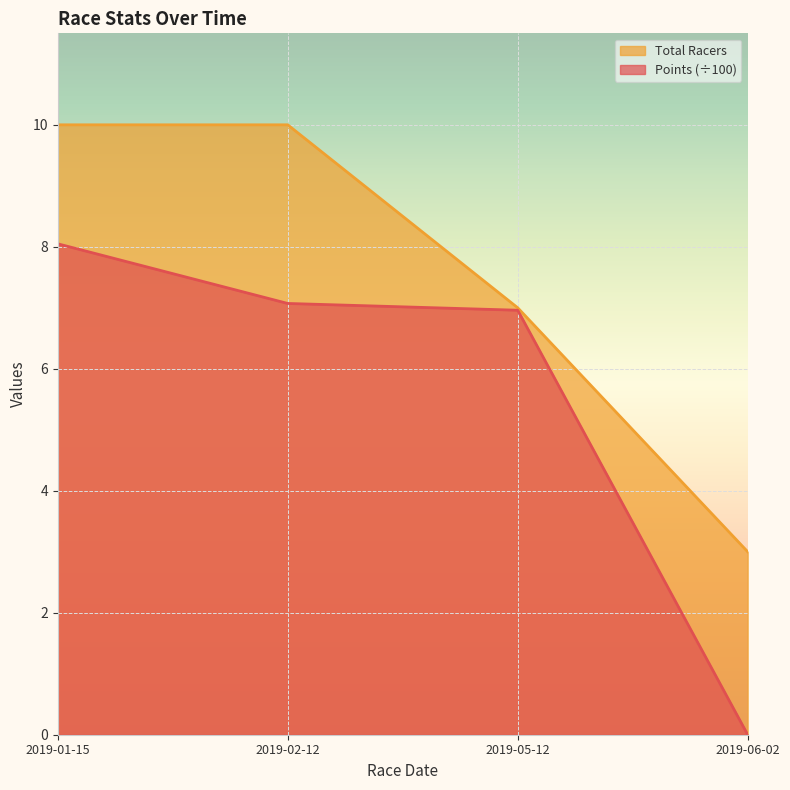

What is the average value of the Points series?

5.5